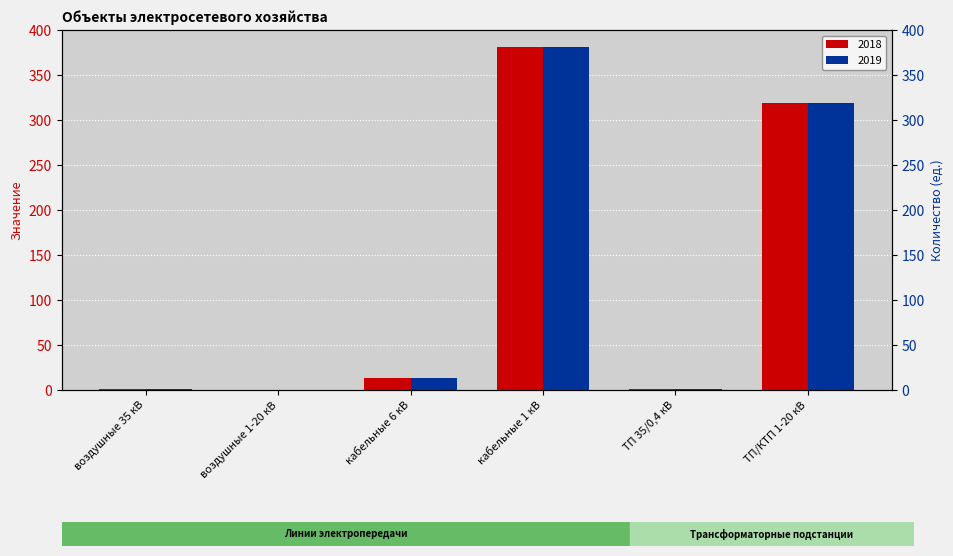

What is the difference between the 2018 values at ТП 35/0,4 кВ and ТП/КТП 1-20 кВ?

318.0